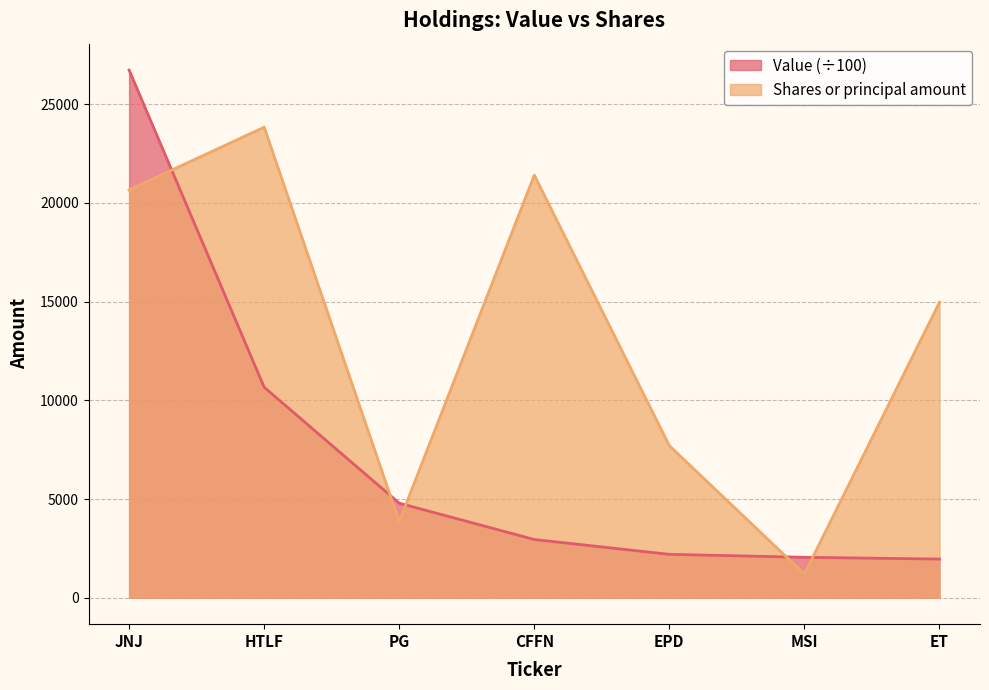

At which label does Shares or principal amount first exceed 14963?

JNJ